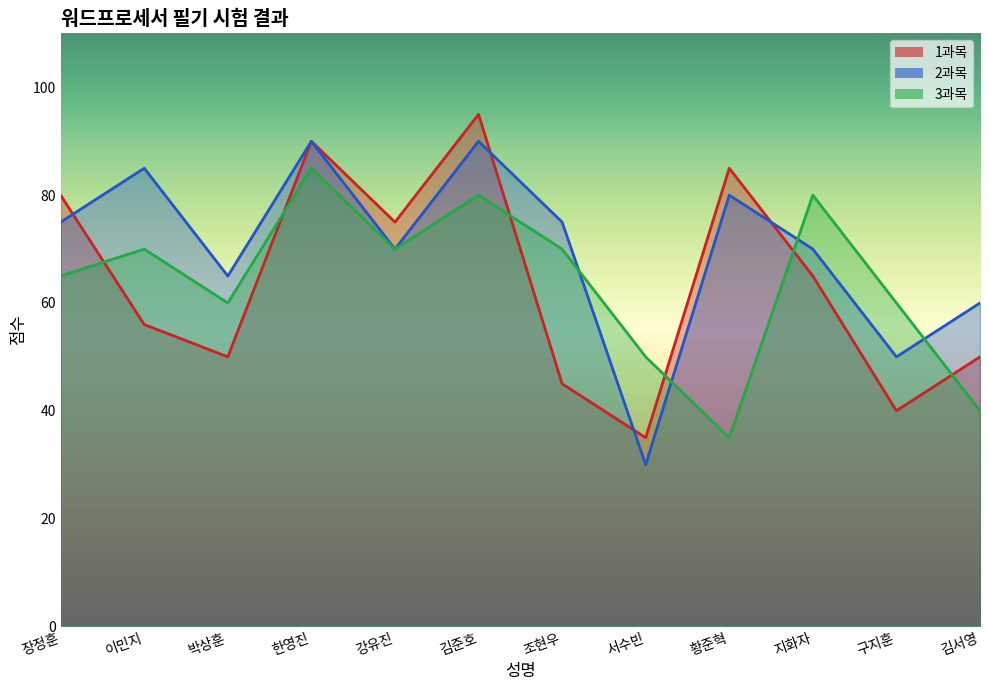

Rank the series at 서수빈 from lowest to highest value.

2과목, 1과목, 3과목